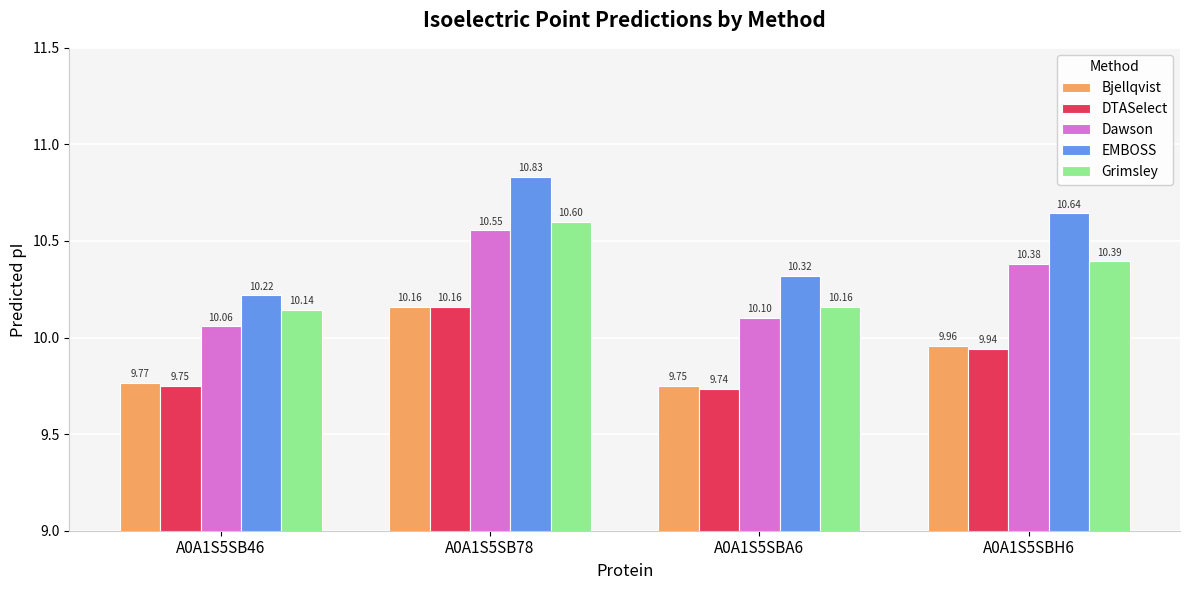

How many groups of bars are there?

4